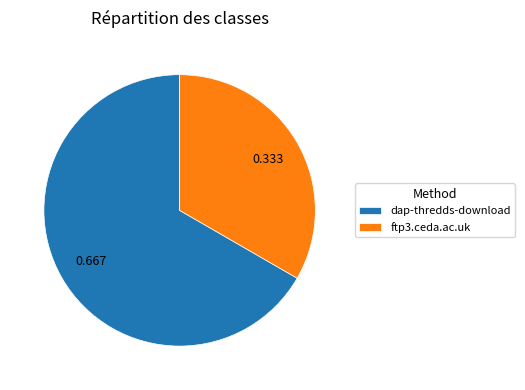

Rank the categories by value from lowest to highest.

ftp3.ceda.ac.uk, dap-thredds-download